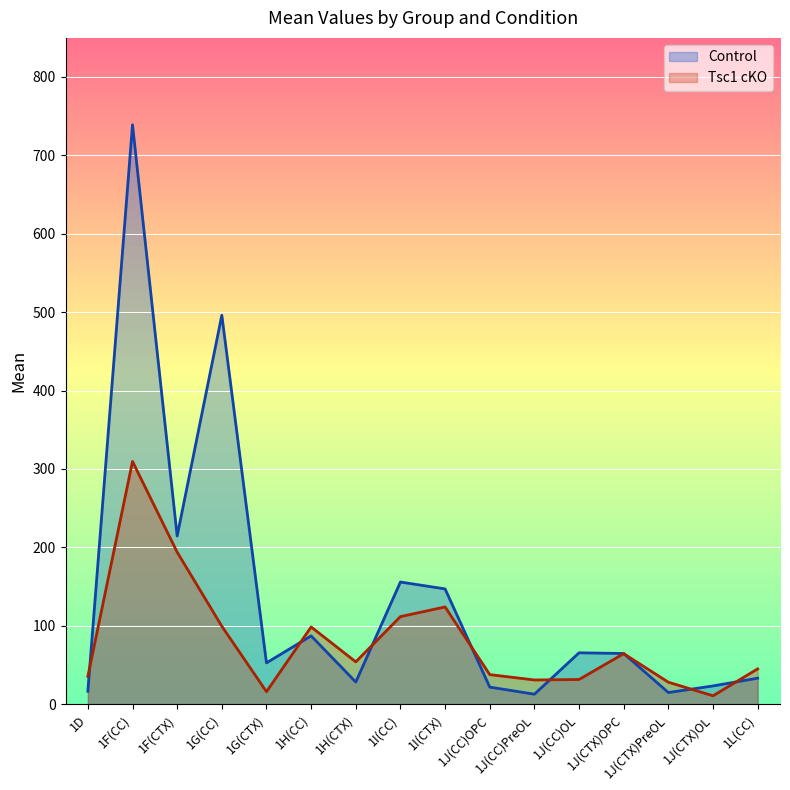

The Control series shows 21.8 at 1J(CC)OPC. True or false?

True